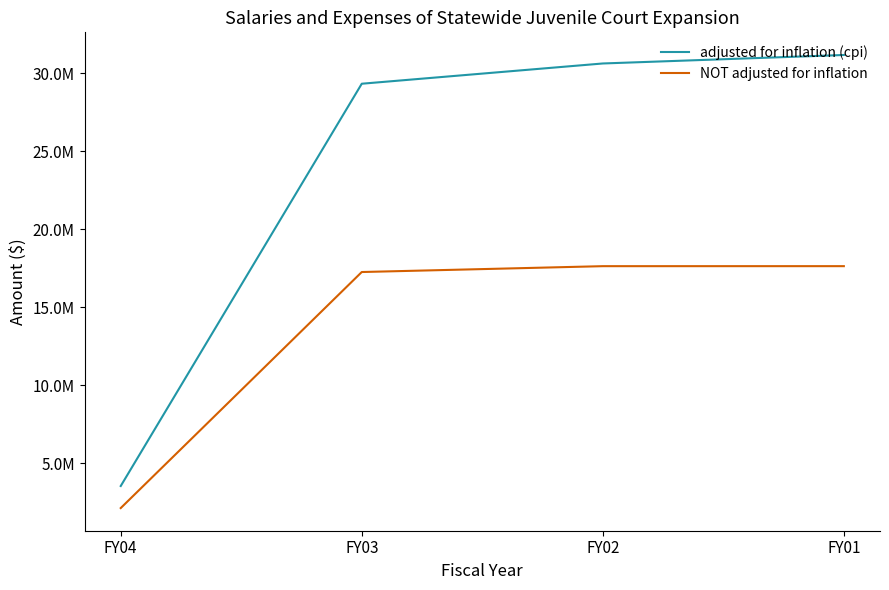

Reading left to right, extract all data points from this chart.

adjusted for inflation (cpi): 3546602	29331880	30629629	31173798
NOT adjusted for inflation: 2133325	17262707	17637910	17638925